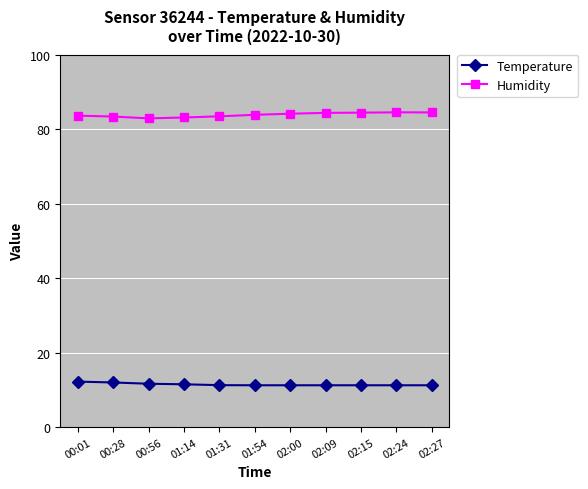

Is it true that Temperature equals 14.7 at 02:24?

False